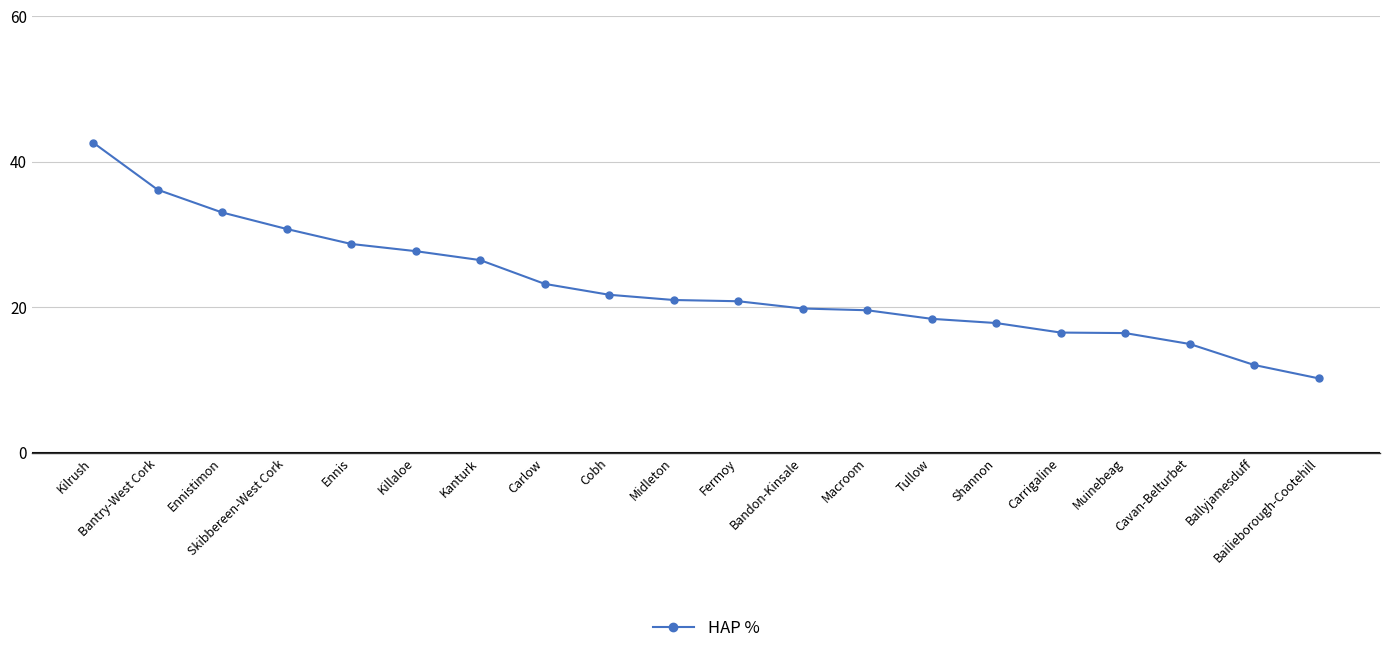

The value at Bantry-West Cork is 59.7. True or false?

False